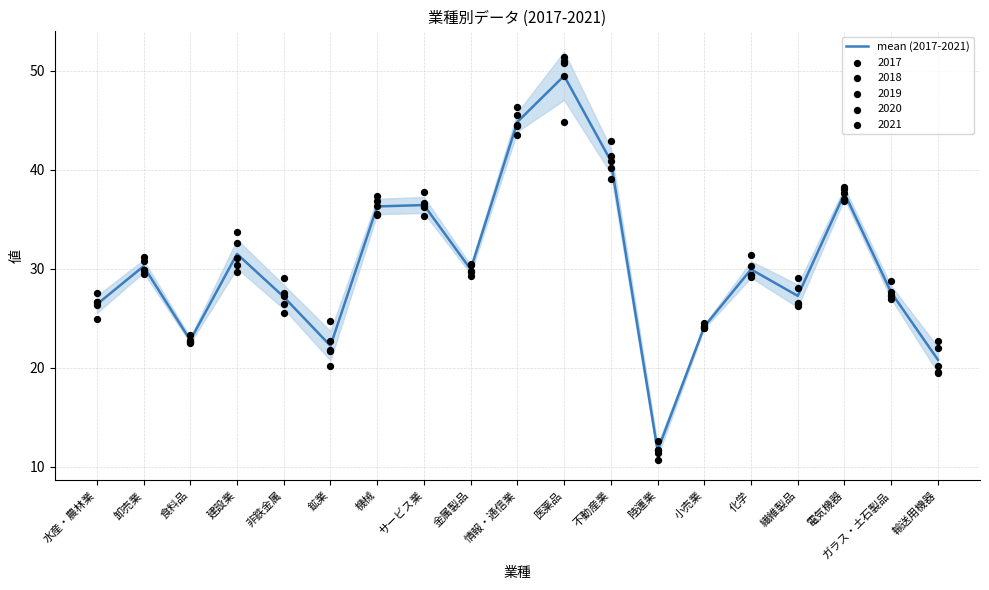

What is the change in value from 化学 to 輸送用機器?

-9.1